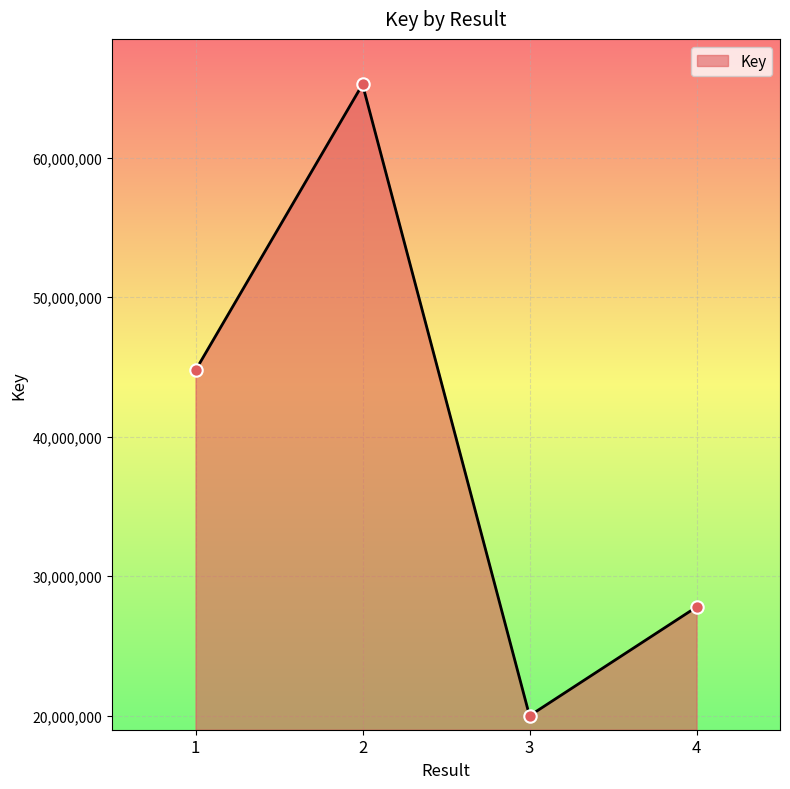

Between 1 and 4, which is larger?

1